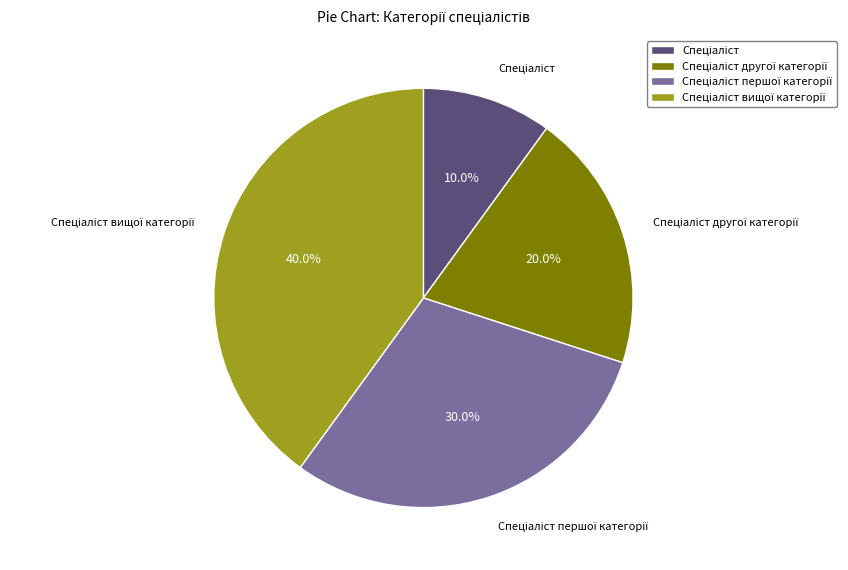

Does any single category account for the majority?

No